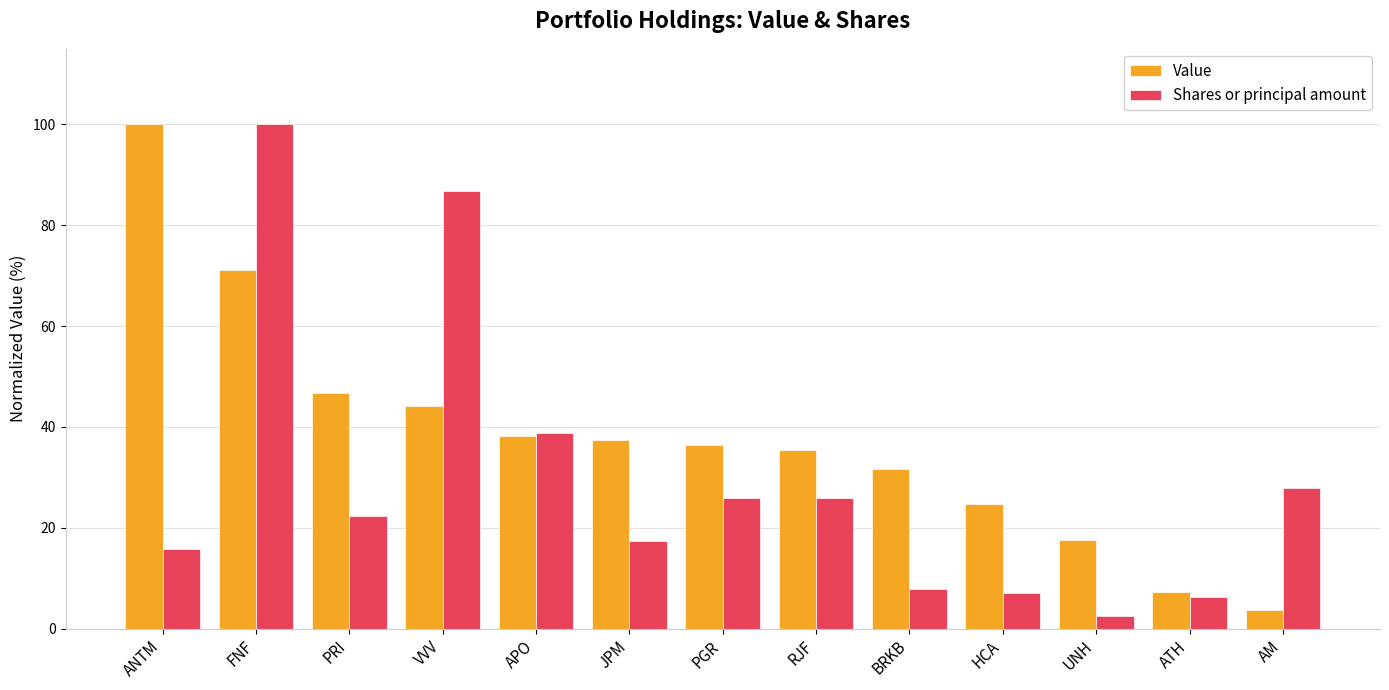

True or false: Value has a value of 100.0 at ANTM.

True